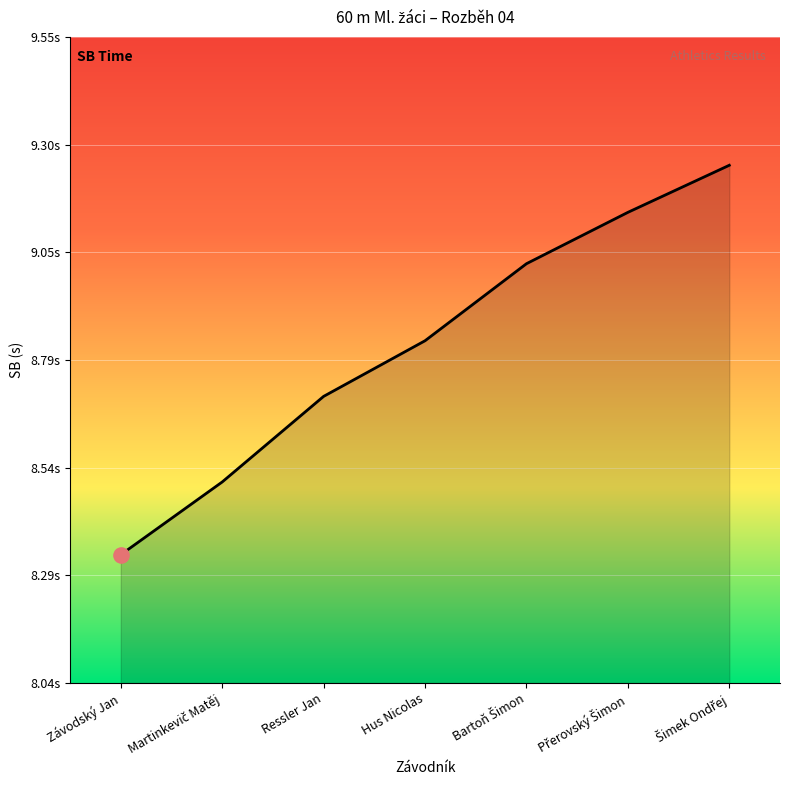

What is the change in value from Závodský Jan to Ressler Jan?

+0.4